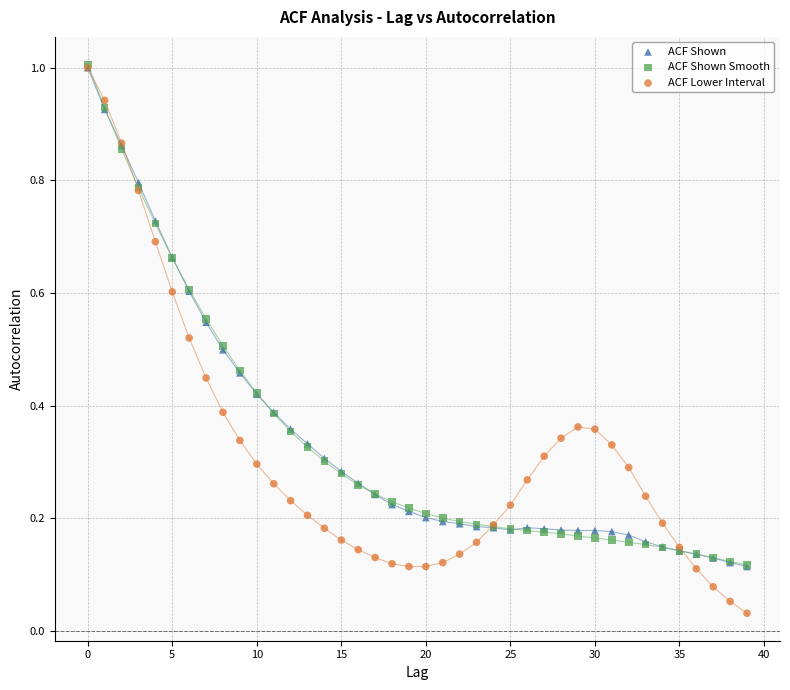

Which series has the largest Y range (max minus min)?

ACF Lower Interval